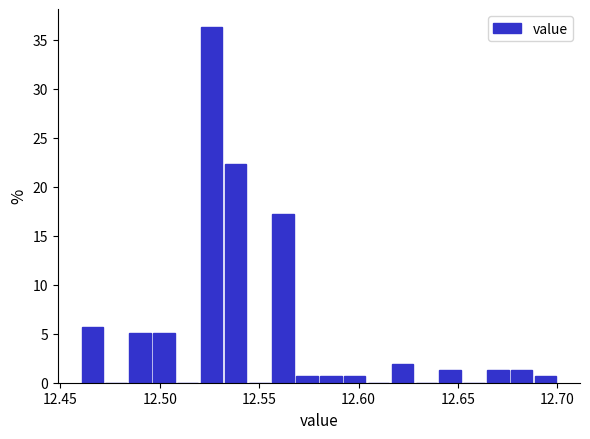

Read against the x-axis, roughly where is the centre of the tallest bar?

12.525